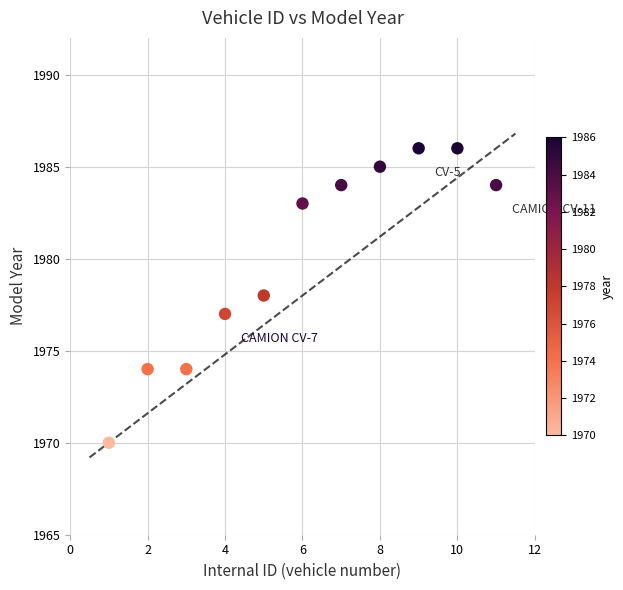

What is the range of X values (max minus min)?

10